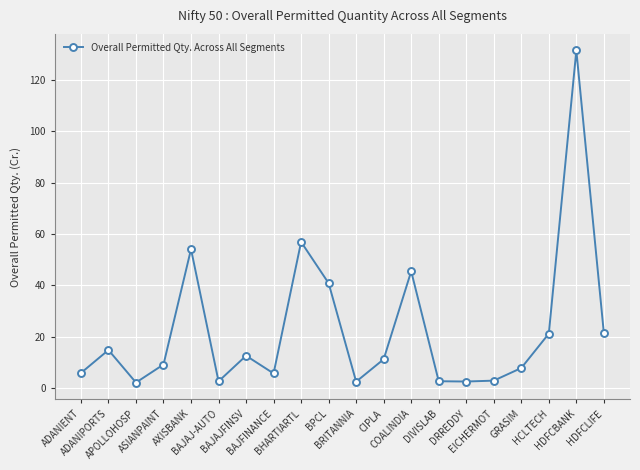

True or false: the data has more than 0 interior local peaks.

True